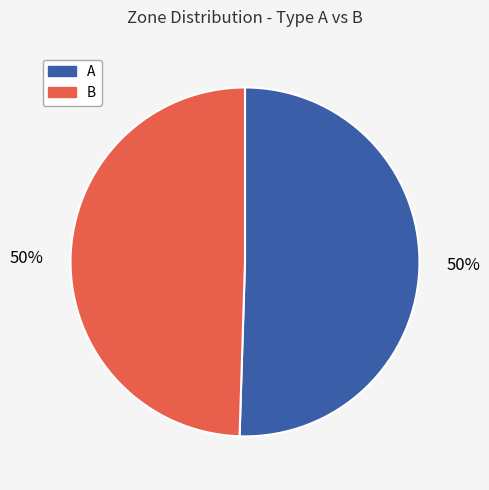

What is the ratio of the value at A to the value at B?

1.0